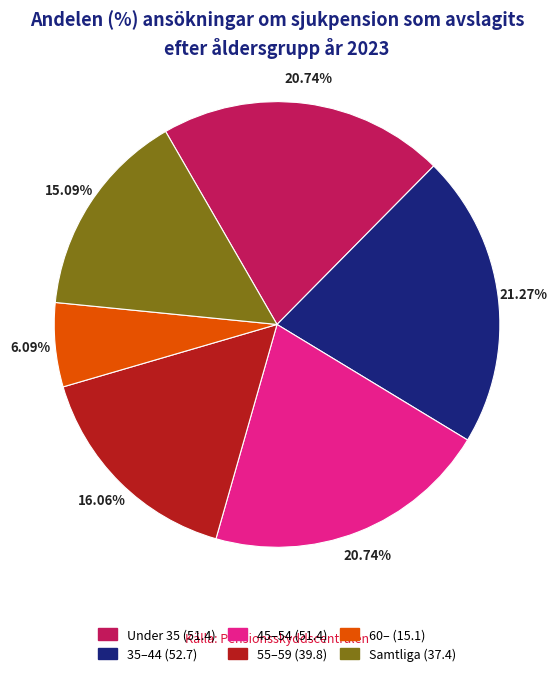

How many segments does this pie chart have?

6